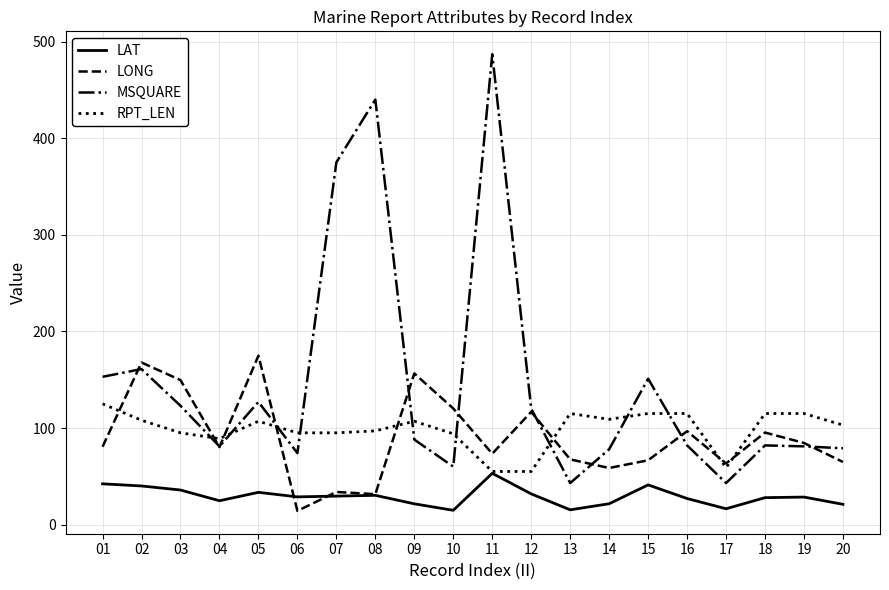

Rank the series by their maximum value, from lowest to highest.

LAT, RPT_LEN, LONG, MSQUARE